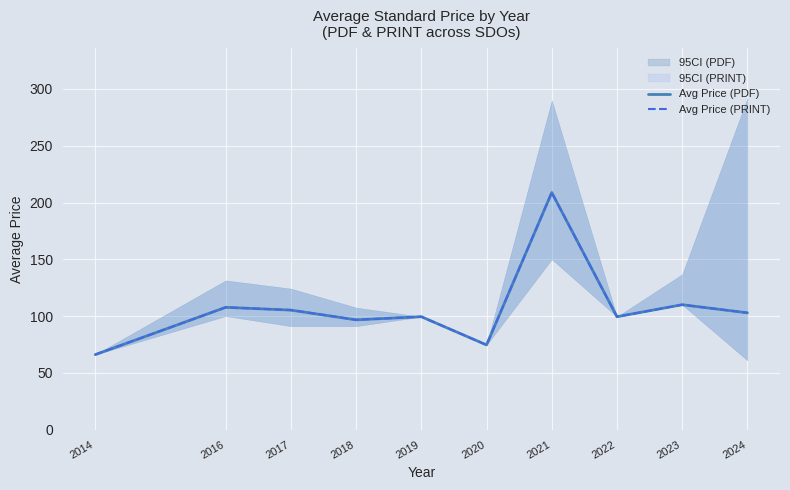

Which series has the largest range (max minus min)?

Avg Price (PDF)